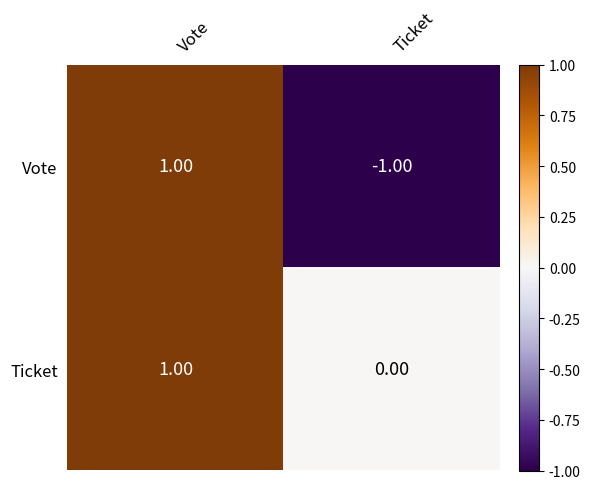

Which category has the lowest value in the Vote series?

Ticket